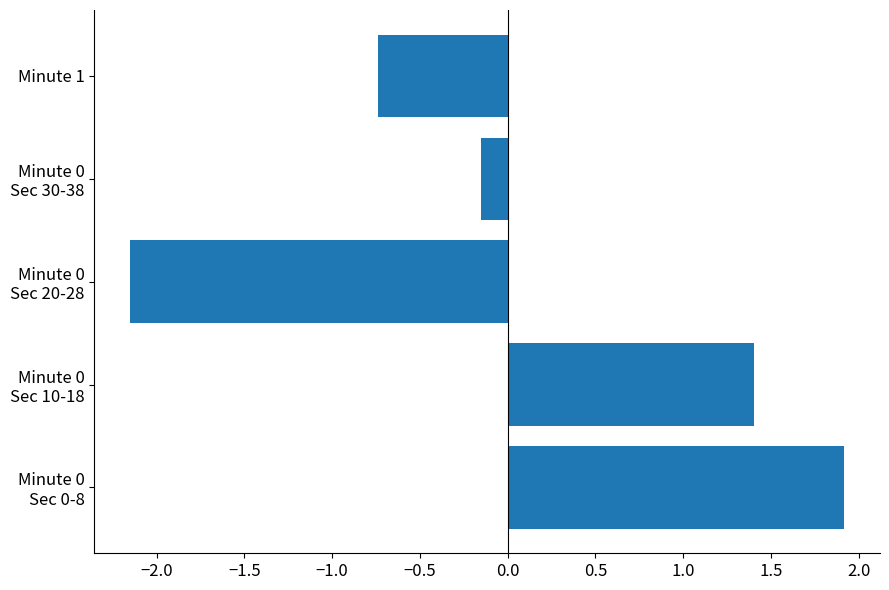

What is the greatest value displayed?

1.9